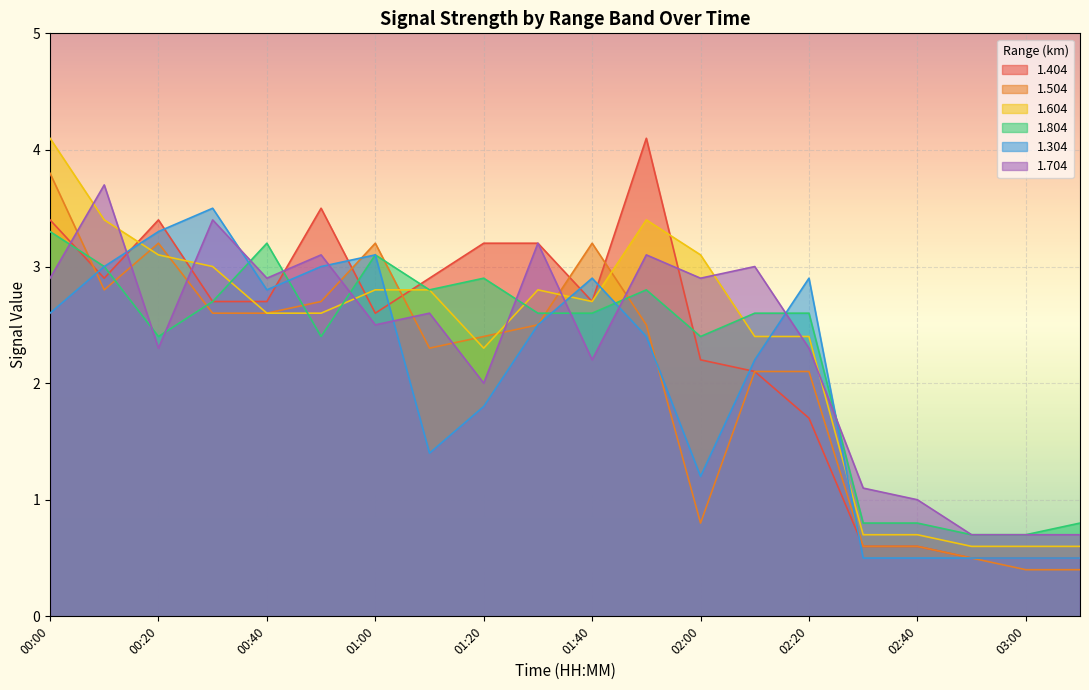

Reading left to right, transcribe all the data shown in this chart.

1.404: 00:00=3.4	00:10=2.9	00:20=3.4	00:30=2.7	00:40=2.7	00:50=3.5	01:00=2.6	01:10=2.9	01:20=3.2	01:30=3.2	01:40=2.7	01:50=4.1	02:00=2.2	02:10=2.1	02:20=1.7	02:30=0.6	02:40=0.6	02:50=0.5	03:00=0.5	03:10=0.5
1.504: 00:00=3.8	00:10=2.8	00:20=3.2	00:30=2.6	00:40=2.6	00:50=2.7	01:00=3.2	01:10=2.3	01:20=2.4	01:30=2.5	01:40=3.2	01:50=2.5	02:00=0.8	02:10=2.1	02:20=2.1	02:30=0.6	02:40=0.6	02:50=0.5	03:00=0.4	03:10=0.4
1.604: 00:00=4.1	00:10=3.4	00:20=3.1	00:30=3.0	00:40=2.6	00:50=2.6	01:00=2.8	01:10=2.8	01:20=2.3	01:30=2.8	01:40=2.7	01:50=3.4	02:00=3.1	02:10=2.4	02:20=2.4	02:30=0.7	02:40=0.7	02:50=0.6	03:00=0.6	03:10=0.6
1.804: 00:00=3.3	00:10=3.0	00:20=2.4	00:30=2.7	00:40=3.2	00:50=2.4	01:00=3.1	01:10=2.8	01:20=2.9	01:30=2.6	01:40=2.6	01:50=2.8	02:00=2.4	02:10=2.6	02:20=2.6	02:30=0.8	02:40=0.8	02:50=0.7	03:00=0.7	03:10=0.8
1.304: 00:00=2.6	00:10=3.0	00:20=3.3	00:30=3.5	00:40=2.8	00:50=3.0	01:00=3.1	01:10=1.4	01:20=1.8	01:30=2.5	01:40=2.9	01:50=2.4	02:00=1.2	02:10=2.2	02:20=2.9	02:30=0.5	02:40=0.5	02:50=0.5	03:00=0.5	03:10=0.5
1.704: 00:00=2.9	00:10=3.7	00:20=2.3	00:30=3.4	00:40=2.9	00:50=3.1	01:00=2.5	01:10=2.6	01:20=2.0	01:30=3.2	01:40=2.2	01:50=3.1	02:00=2.9	02:10=3.0	02:20=2.3	02:30=1.1	02:40=1.0	02:50=0.7	03:00=0.7	03:10=0.7